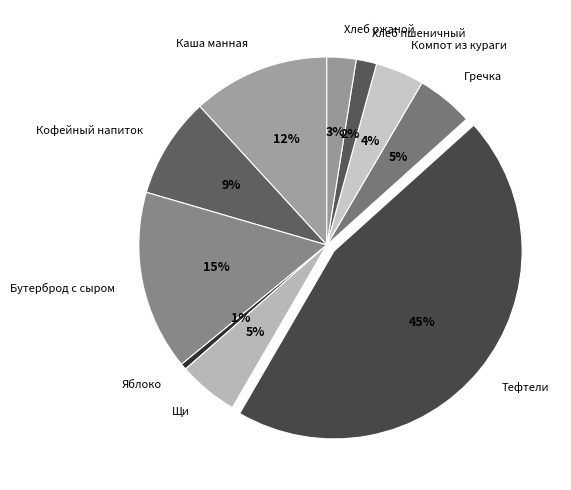

What is the largest slice in the pie chart?

Тефтели